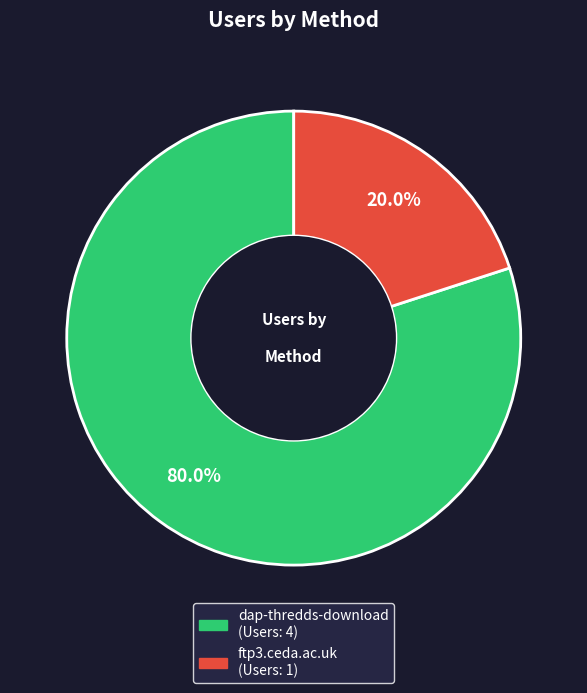

Approximately how many times larger is the value at dap-thredds-download compared to ftp3.ceda.ac.uk?

4.0